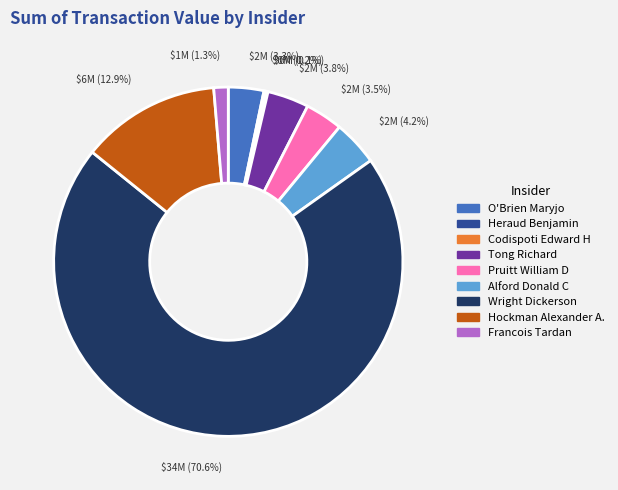

Which slice is the largest?

Wright Dickerson